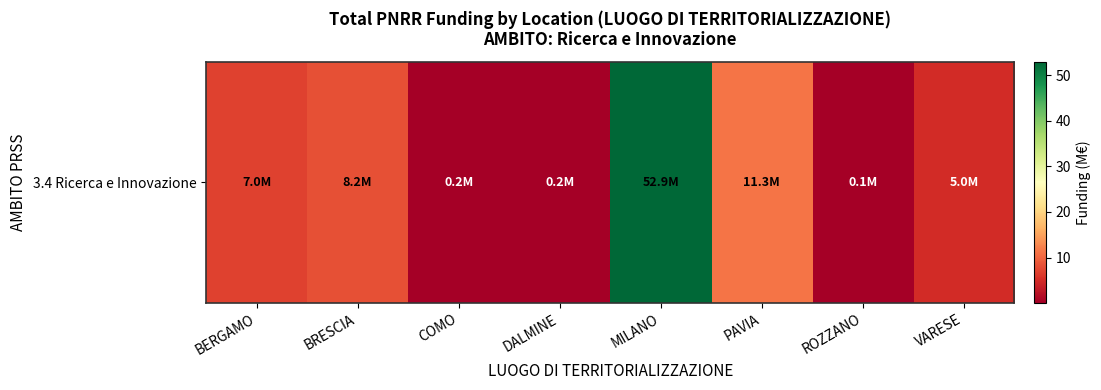

List the labels in order of value, smallest first.

ROZZANO, COMO, DALMINE, VARESE, BERGAMO, BRESCIA, PAVIA, MILANO